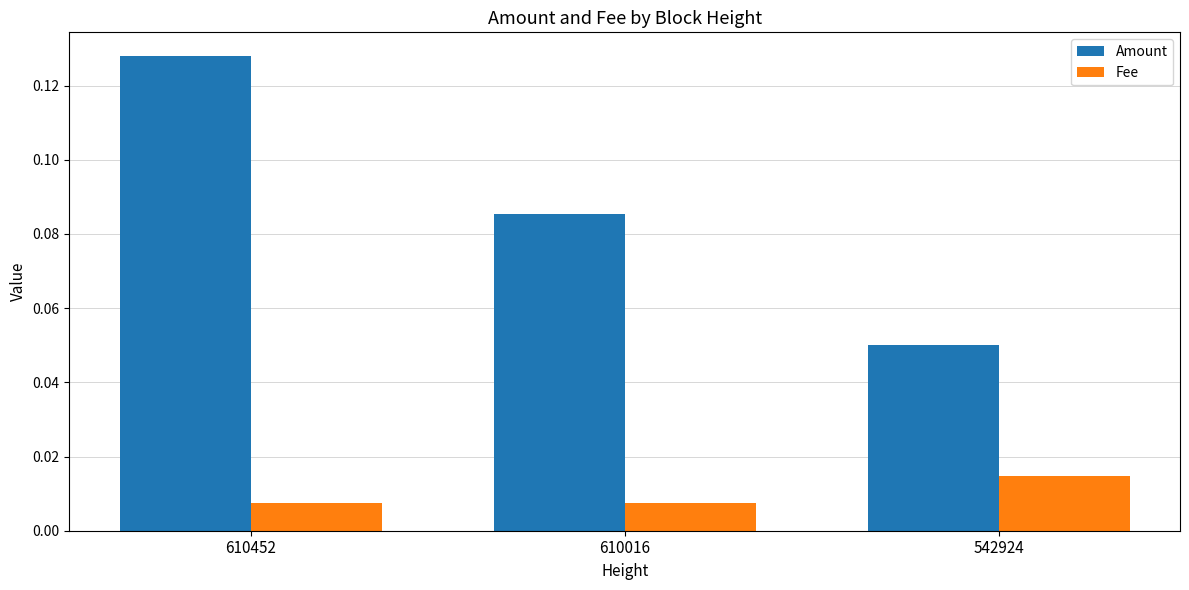

At which label does Amount reach its minimum?

542924